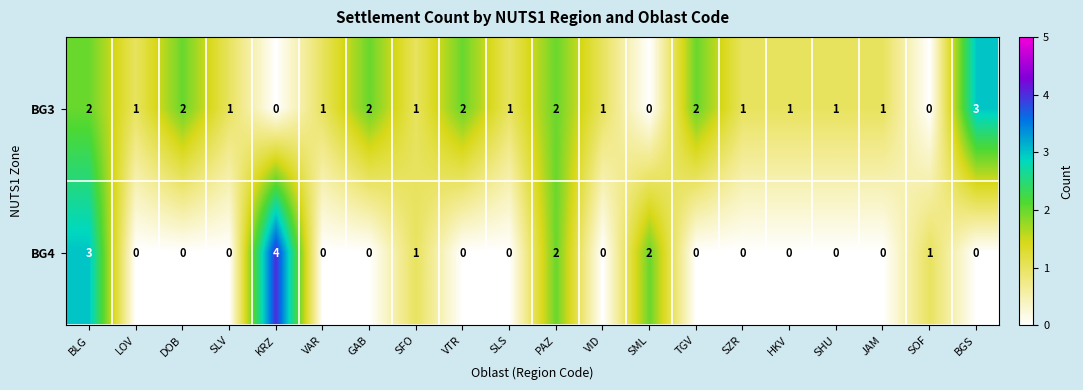

What is the difference between the maximum and minimum values in the BG3 series?

3